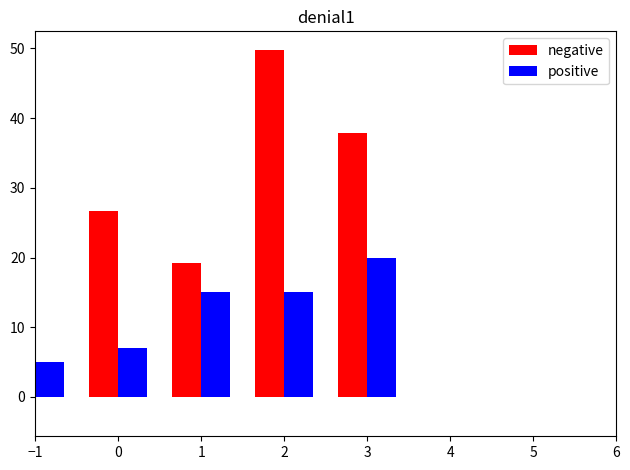

How many values in the negative series are below 22?

3